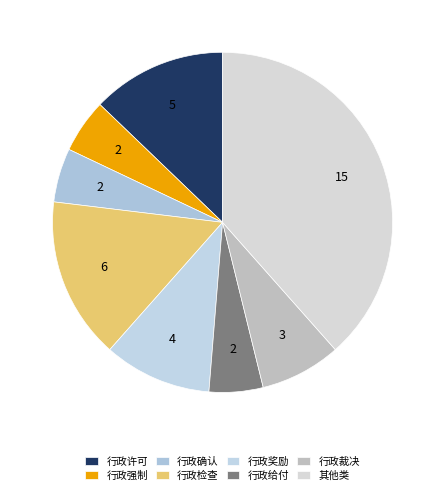

To the nearest percent, what is the difference between the 行政检查 and 行政给付 slice percentages?

10%